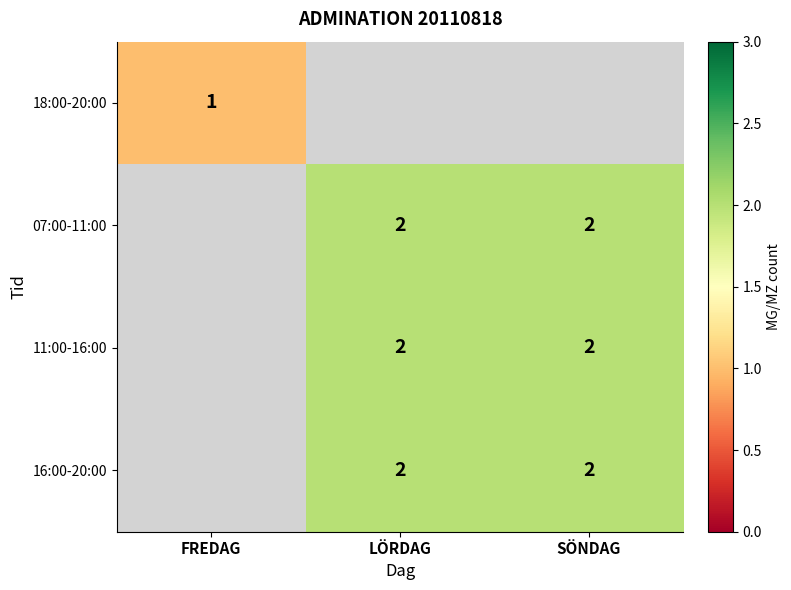

Is it true that 16:00-20:00 equals 2 at LÖRDAG?

True